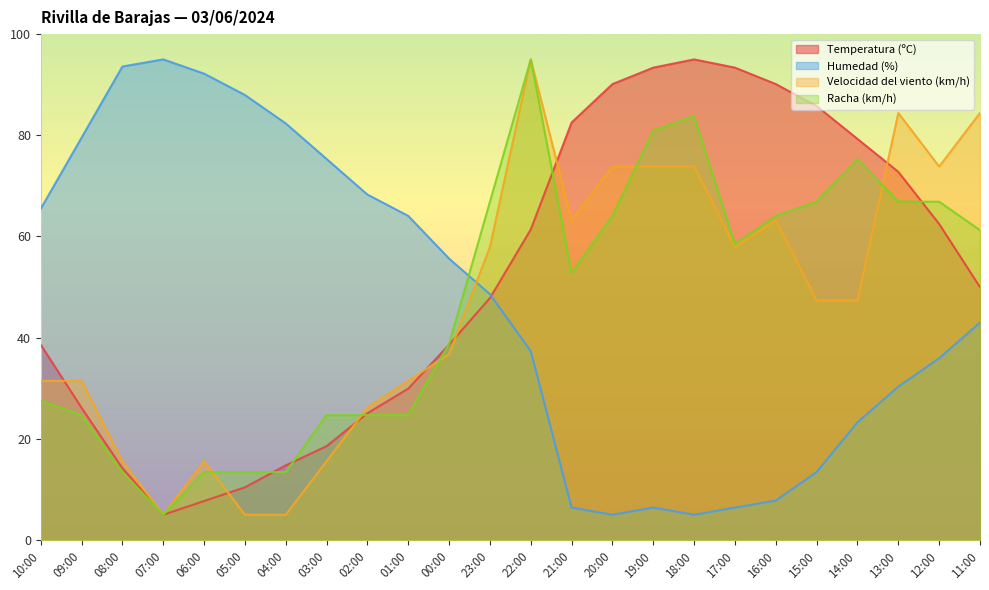

How many lines are shown in the chart?

4